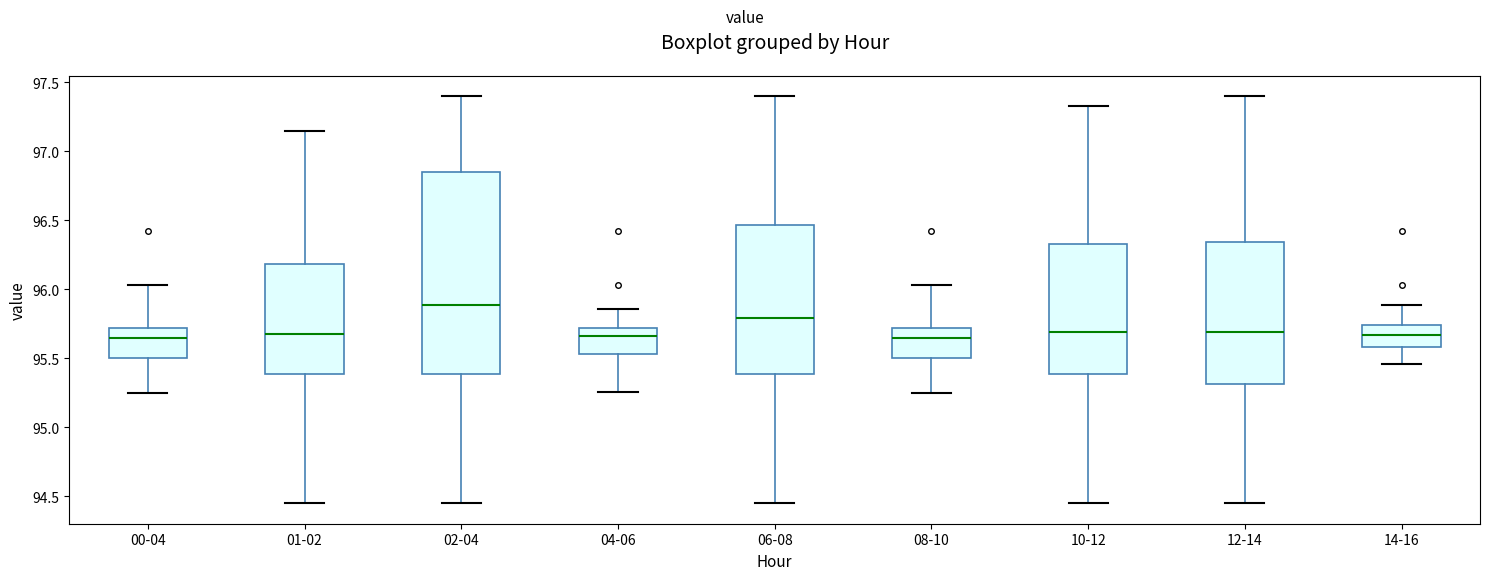

Reading left to right, transcribe this box plot: for each box, give where its median line is, the range the box spans, and where its two whiskers end, as read against the y-axis. The values are not printed on the chart, so give them approximately, as read against the axis.

00-04: median 95.65, box 95.50 to 95.70, whiskers 95.25 to 96.05
01-02: median 95.70, box 95.40 to 96.20, whiskers 94.45 to 97.15
02-04: median 95.90, box 95.40 to 96.85, whiskers 94.45 to 97.40
04-06: median 95.65, box 95.55 to 95.70, whiskers 95.25 to 95.85
06-08: median 95.80, box 95.40 to 96.45, whiskers 94.45 to 97.40
08-10: median 95.65, box 95.50 to 95.70, whiskers 95.25 to 96.05
10-12: median 95.70, box 95.40 to 96.35, whiskers 94.45 to 97.35
12-14: median 95.70, box 95.30 to 96.35, whiskers 94.45 to 97.40
14-16: median 95.65, box 95.60 to 95.75, whiskers 95.45 to 95.90